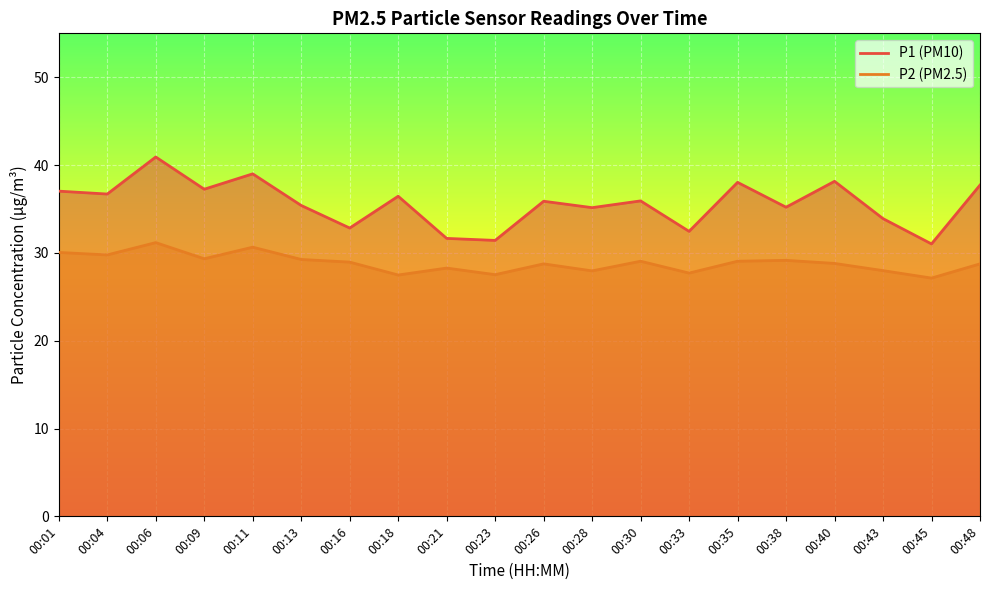

At which category does the chart reach its peak across all series?

00:06